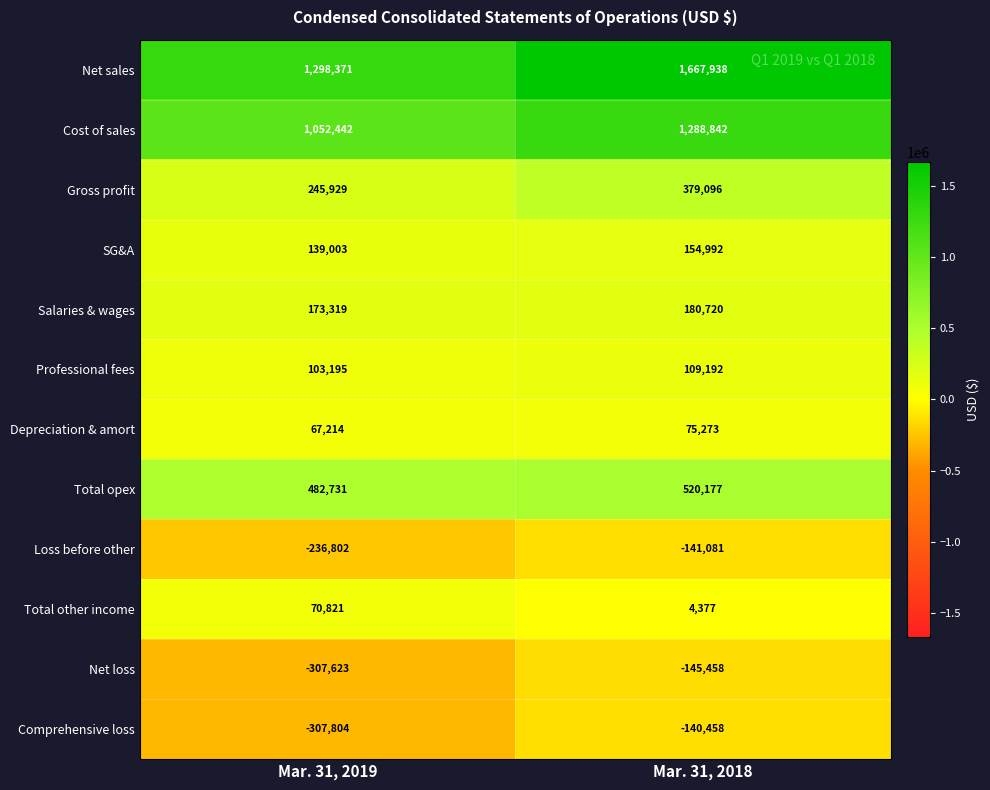

What is the maximum value for Salaries & wages?

180720